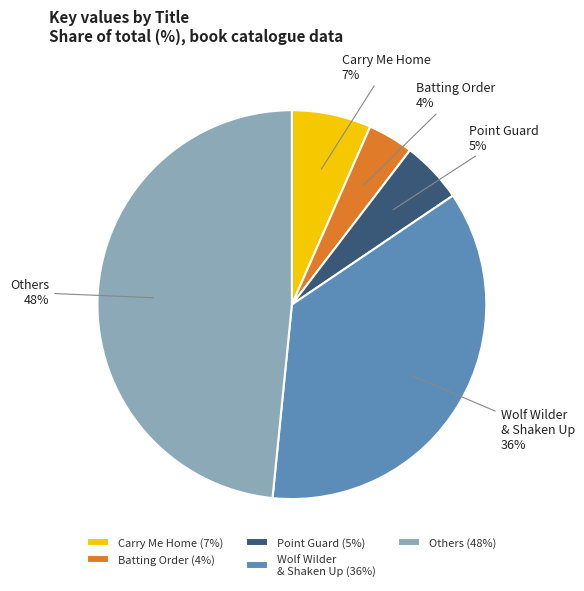

The Wolf Wilder & Shaken Up slice represents 26% of the pie. True or false?

False